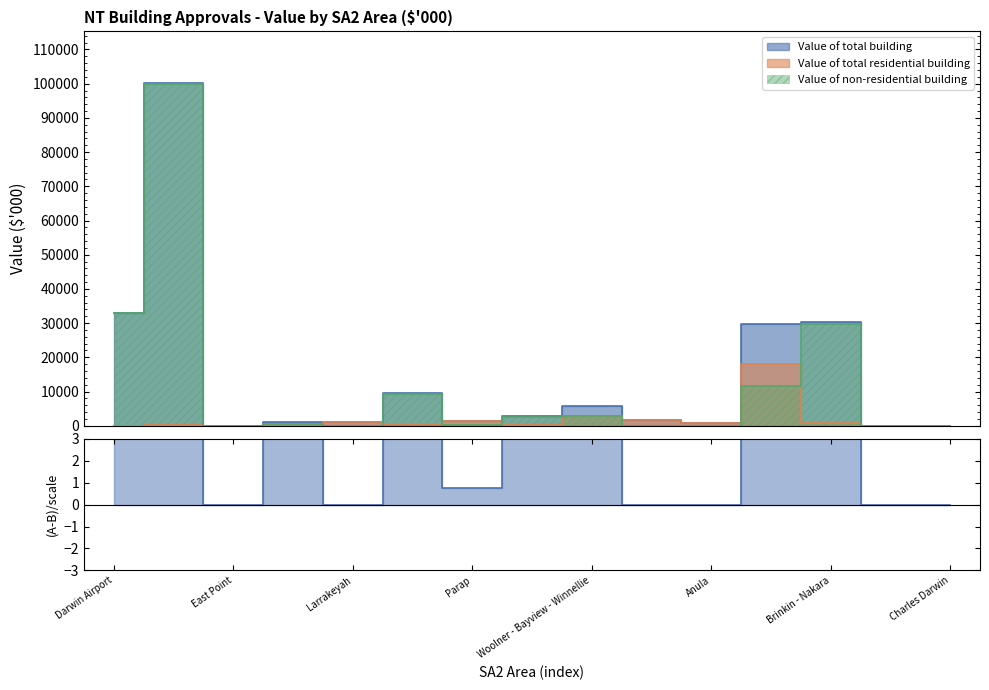

Does the chart have visible grid lines?

No